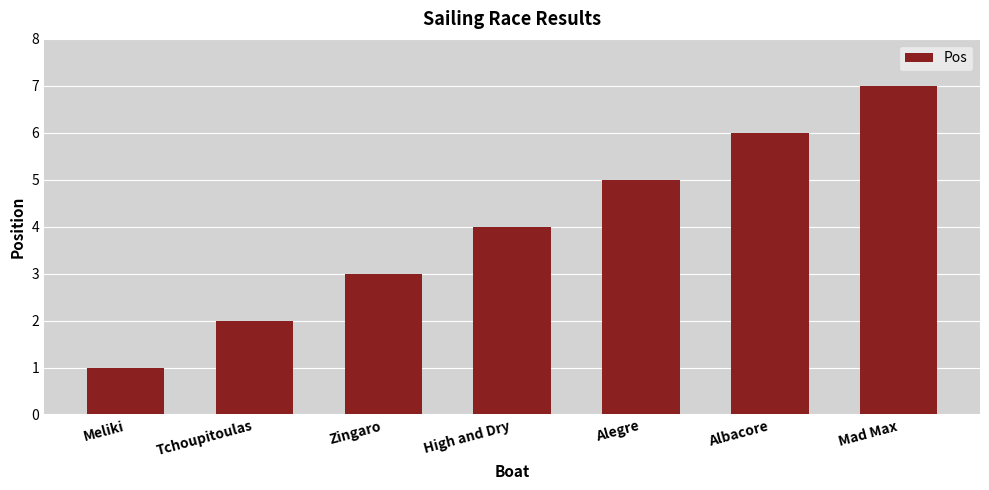

At which category does the chart reach its peak across all series?

Mad Max